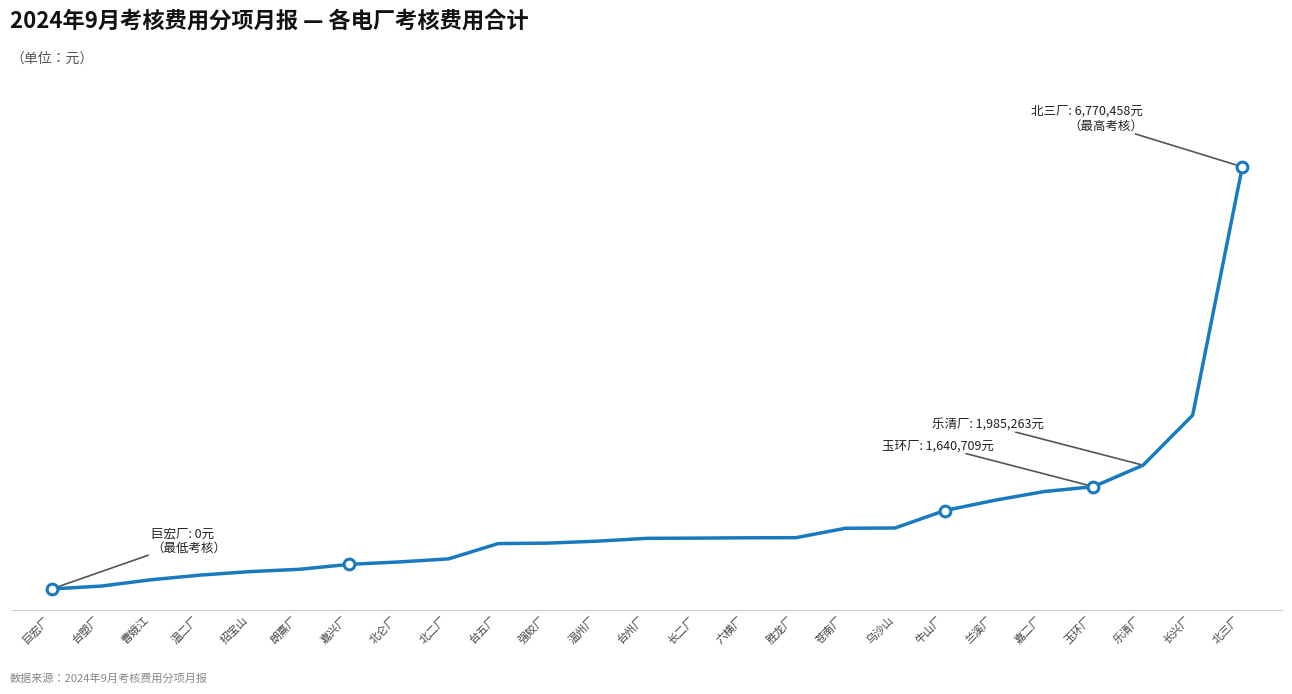

Between 台州厂 and 北三厂, which is larger?

北三厂